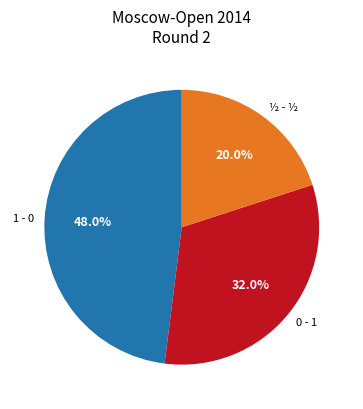

To the nearest percent, what portion does ½ - ½ represent?

20%